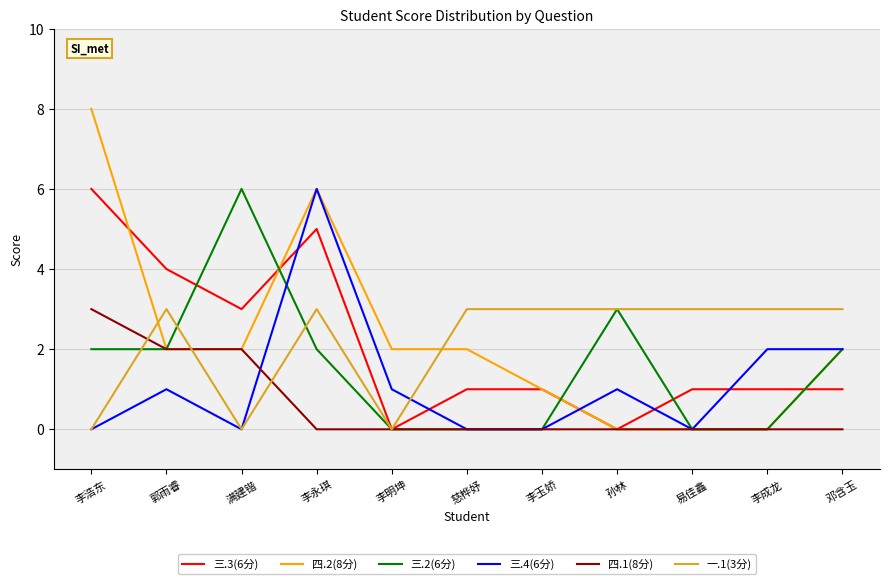

Is it true that 四.2(8分) equals 2 at 李明坤?

True